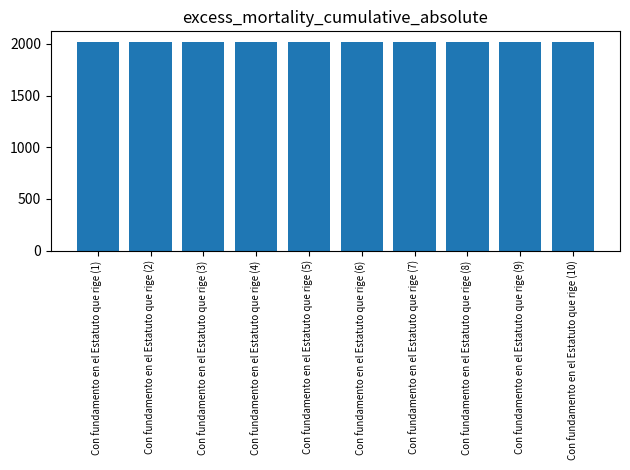

What is the label of the 7th bar from the left?

Con fundamento en el Estatuto que rige (7)